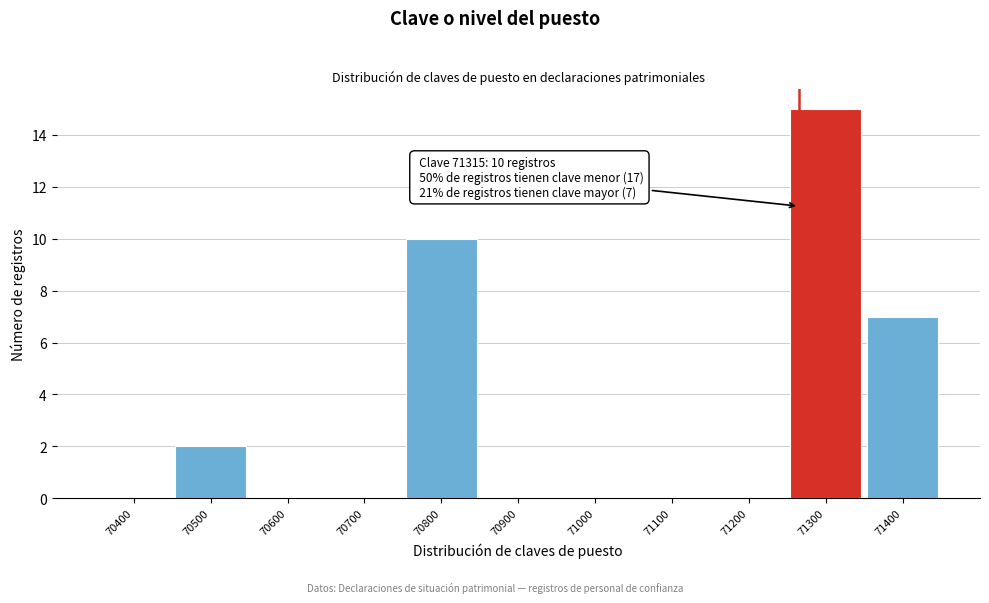

Reading left to right, extract all data points from this chart.

70400=0	70500=2	70600=0	70700=0	70800=10	70900=0	71000=0	71100=0	71200=0	71300=15	71400=7